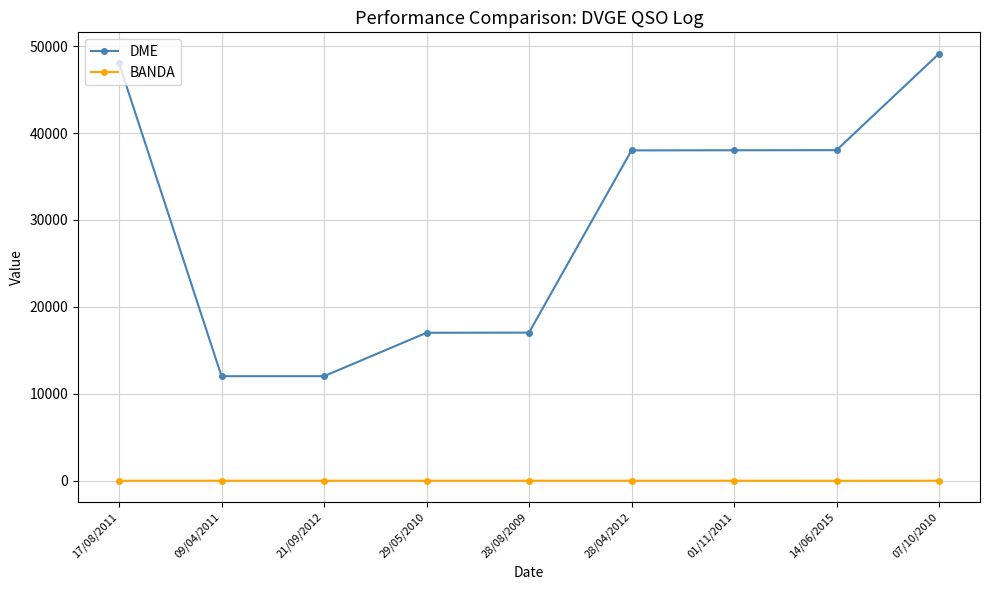

The DME series shows 71912 at 07/10/2010. True or false?

False